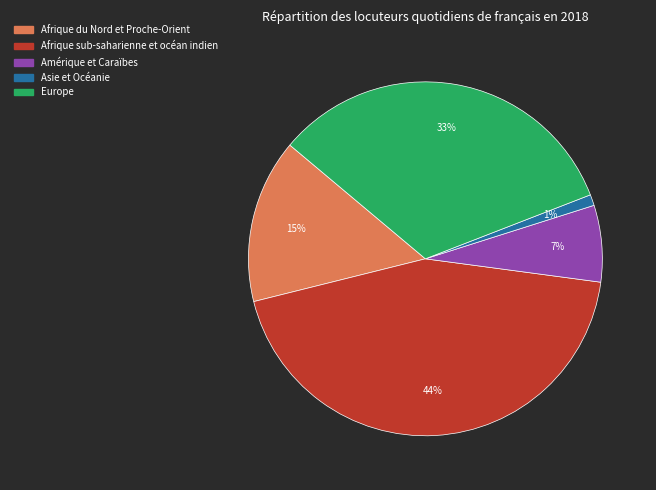

Which category has the biggest portion of the pie?

Afrique sub-saharienne et océan indien